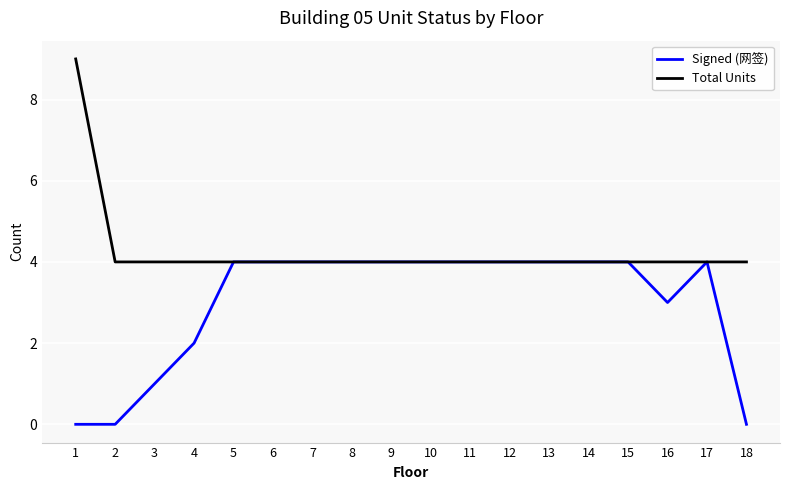

True or false: Total Units has a value of 1 at 12.

False